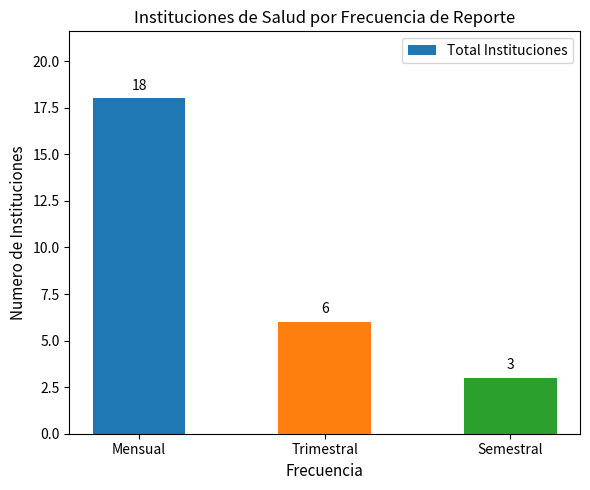

Reading left to right, what are all the values shown in this chart?

Mensual=18	Trimestral=6	Semestral=3